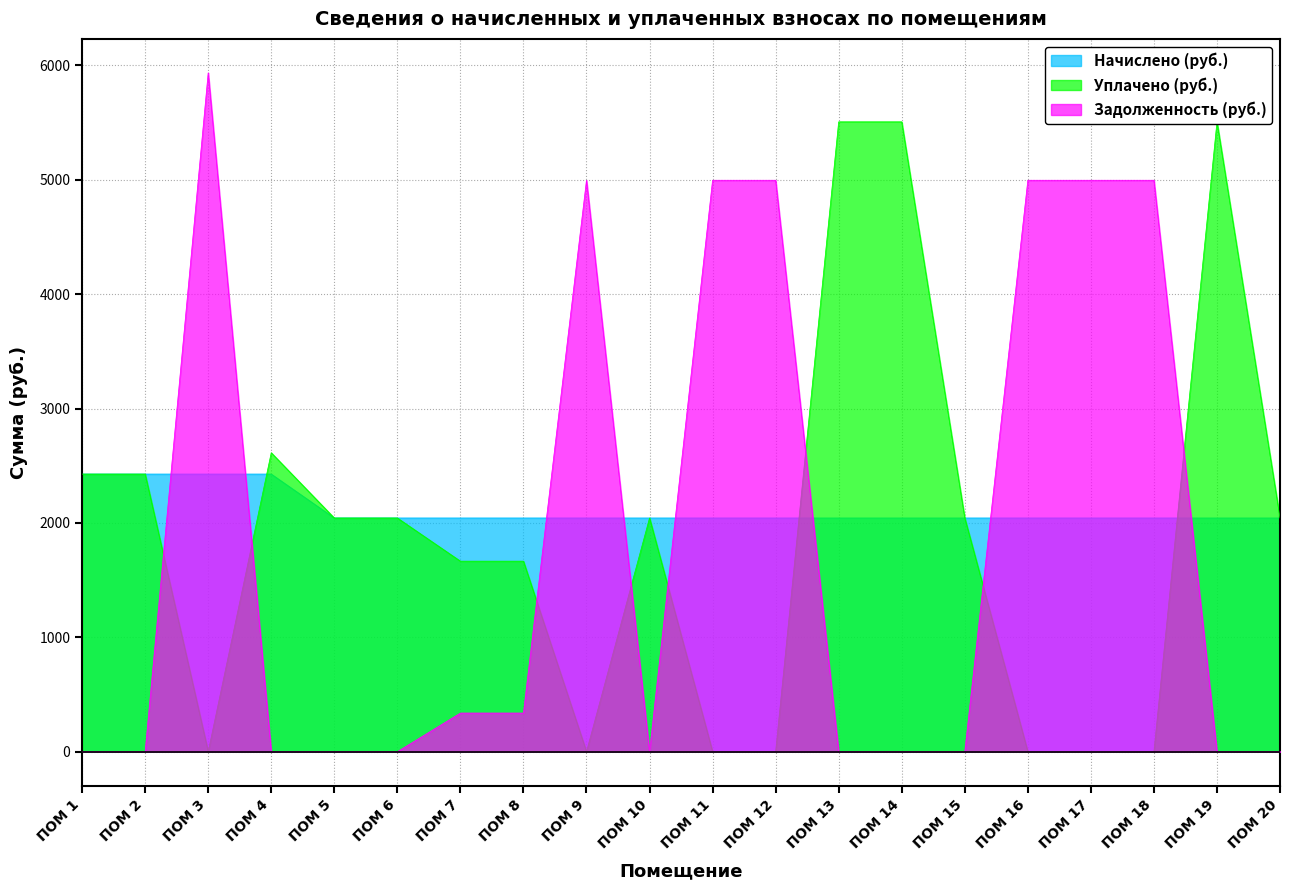

What are all the series names shown in the legend?

начислено, уплачено, задолженность